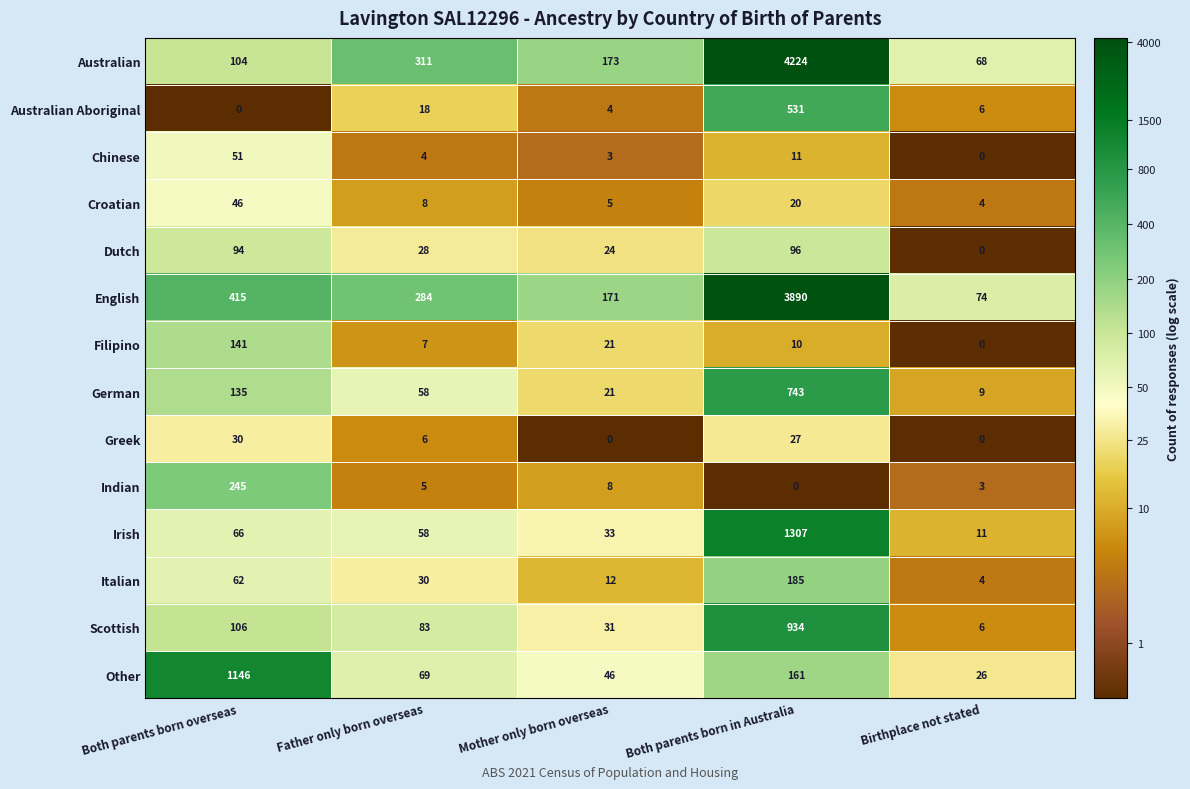

Is it true that Other equals 161 at Both parents born in Australia?

True